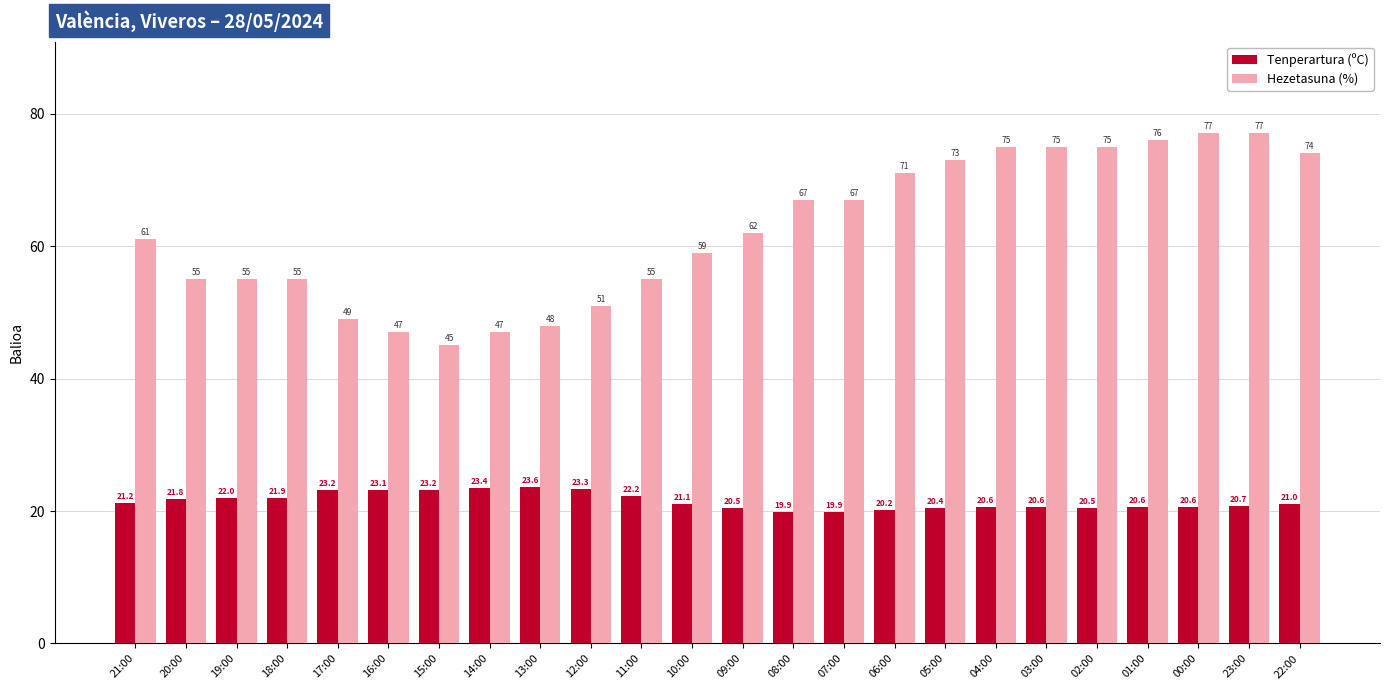

What is the label of the 1st bar from the right?

22:00